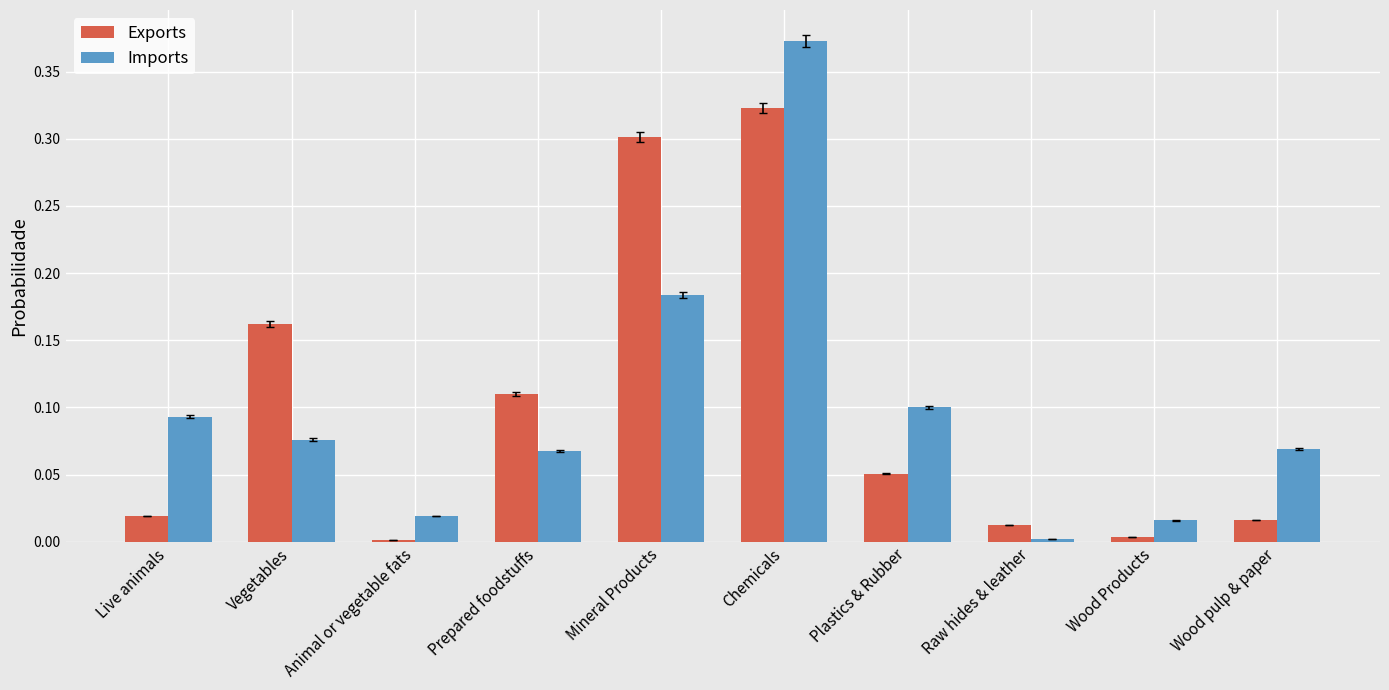

What is the sum of all Imports values?

1.0